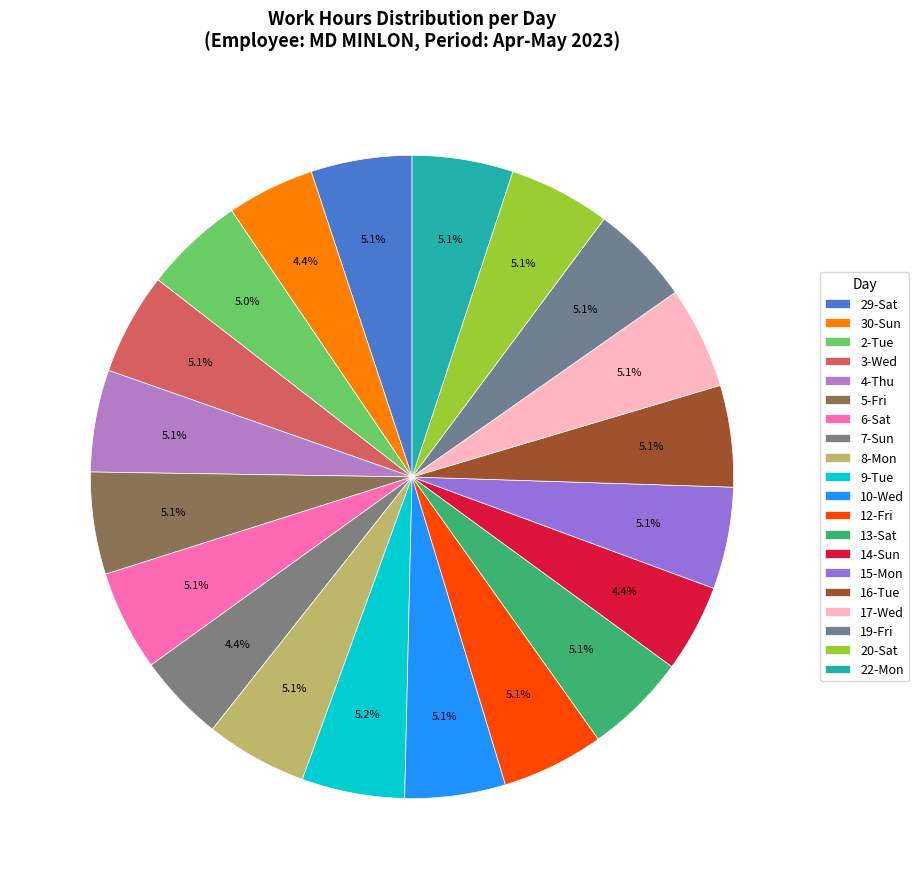

Does any single category account for the majority?

No